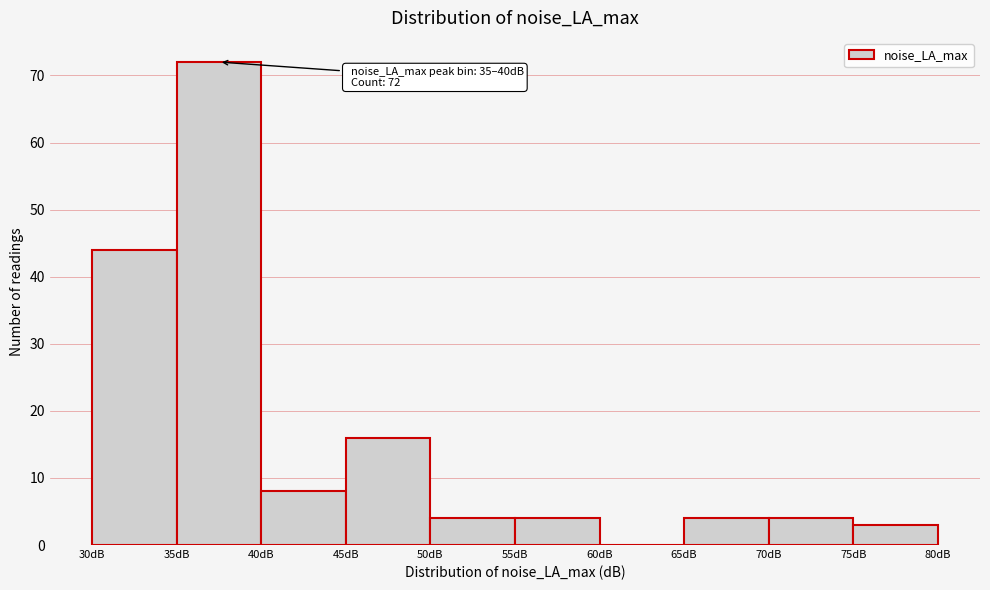

Over which range of the x-axis is the bar tallest?

35 to 40